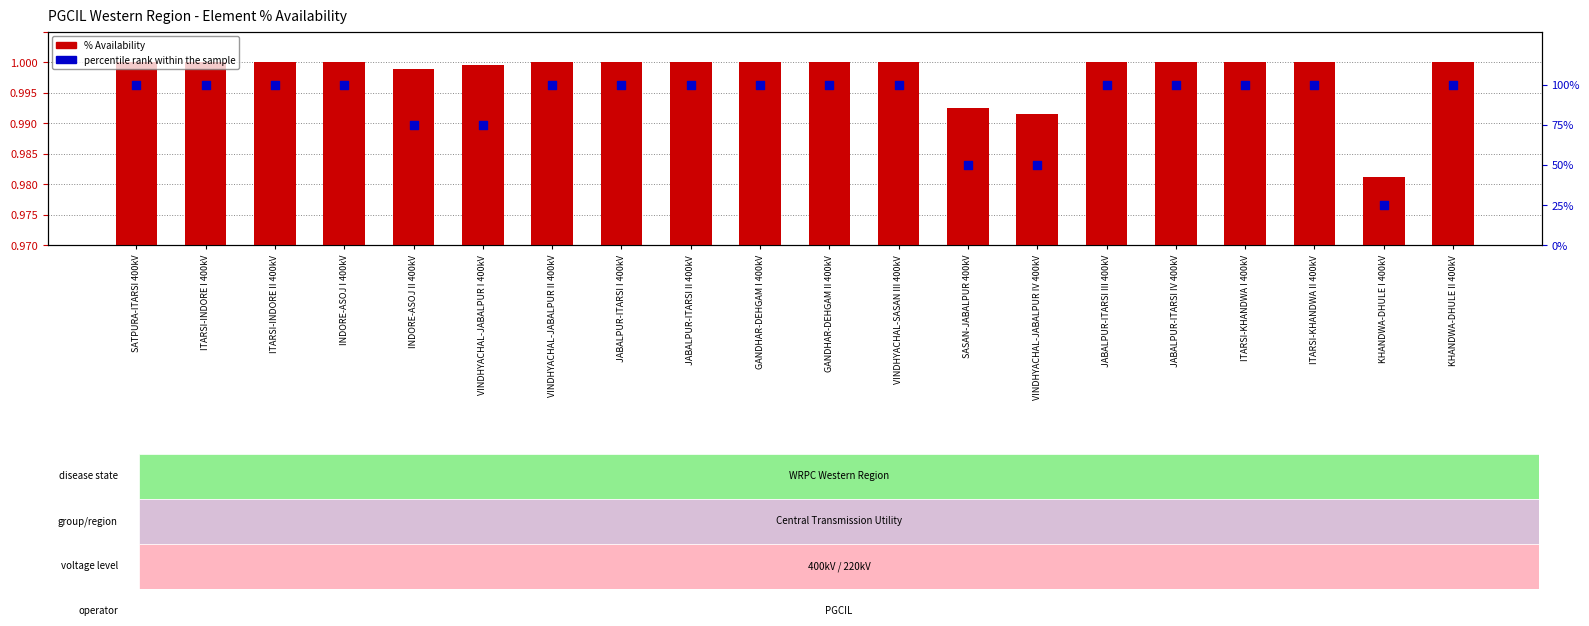

Which series has the largest total across all categories?

percentile rank within the sample